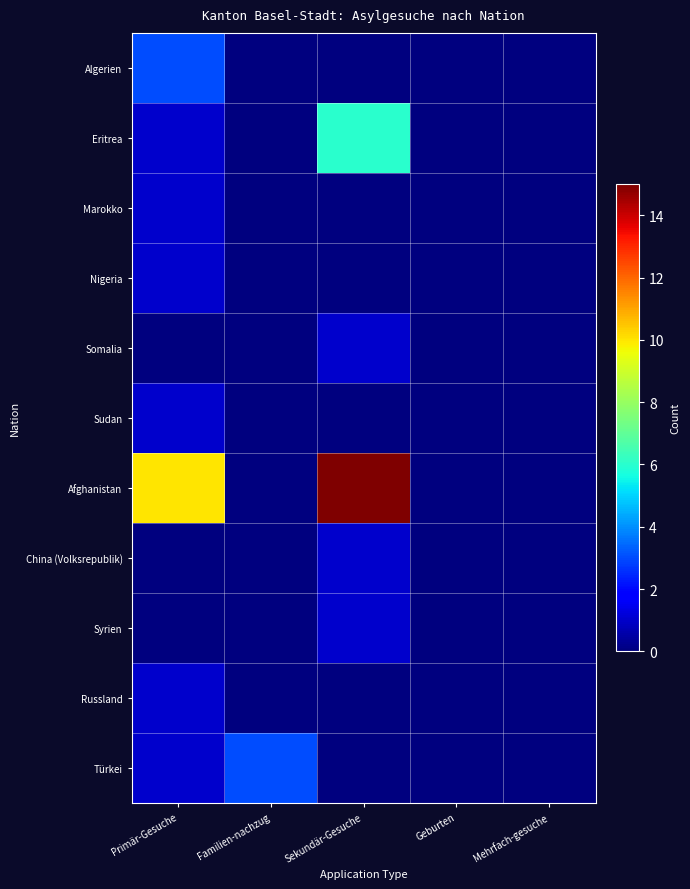

What is the spread (max minus min) of values at Sekundär-Gesuche?

15